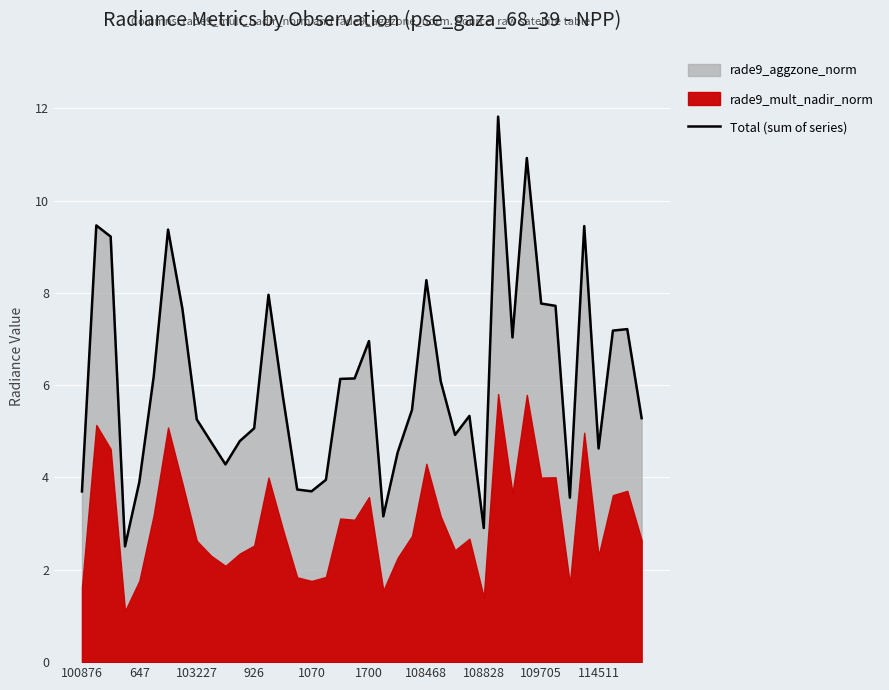

The Total (sum of series) series shows 5.3 at 103227. True or false?

True